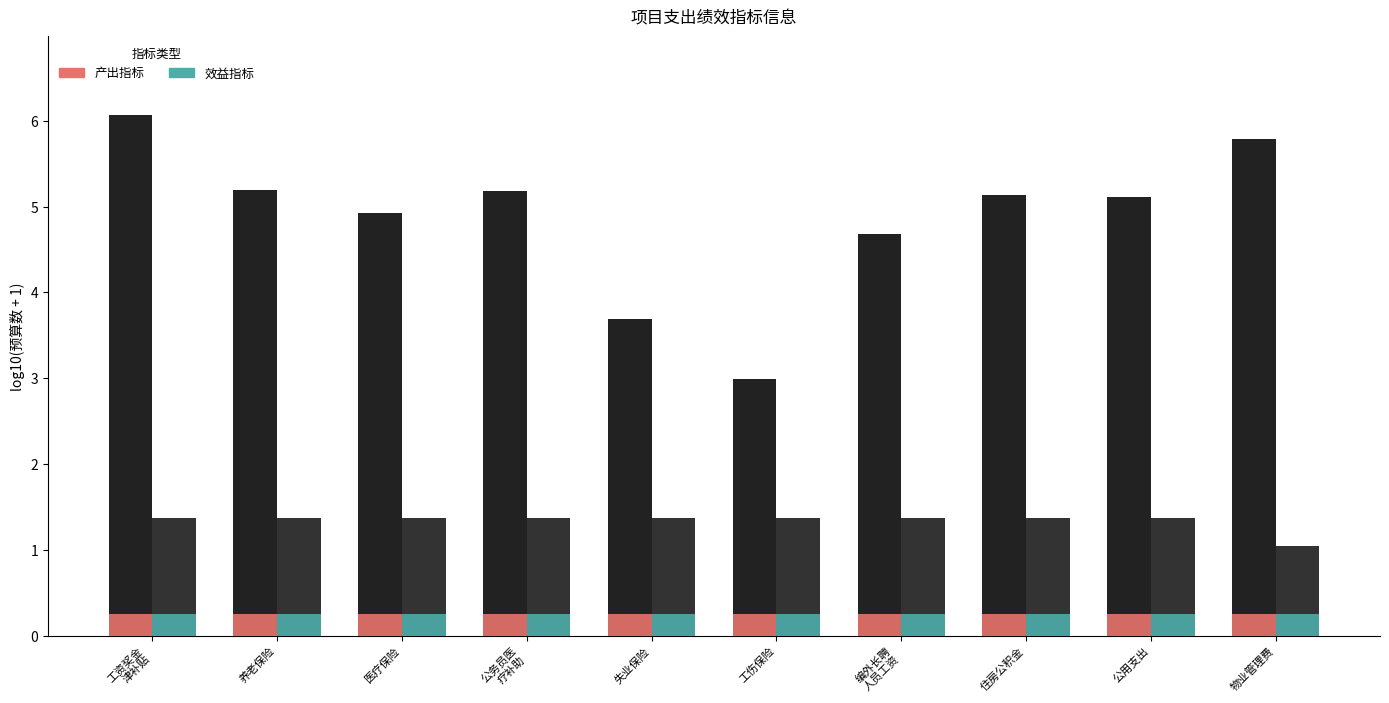

Between 工资奖金
津补贴 and 编外长聘
人员工资, which series saw the biggest shift?

产出指标(预算数)